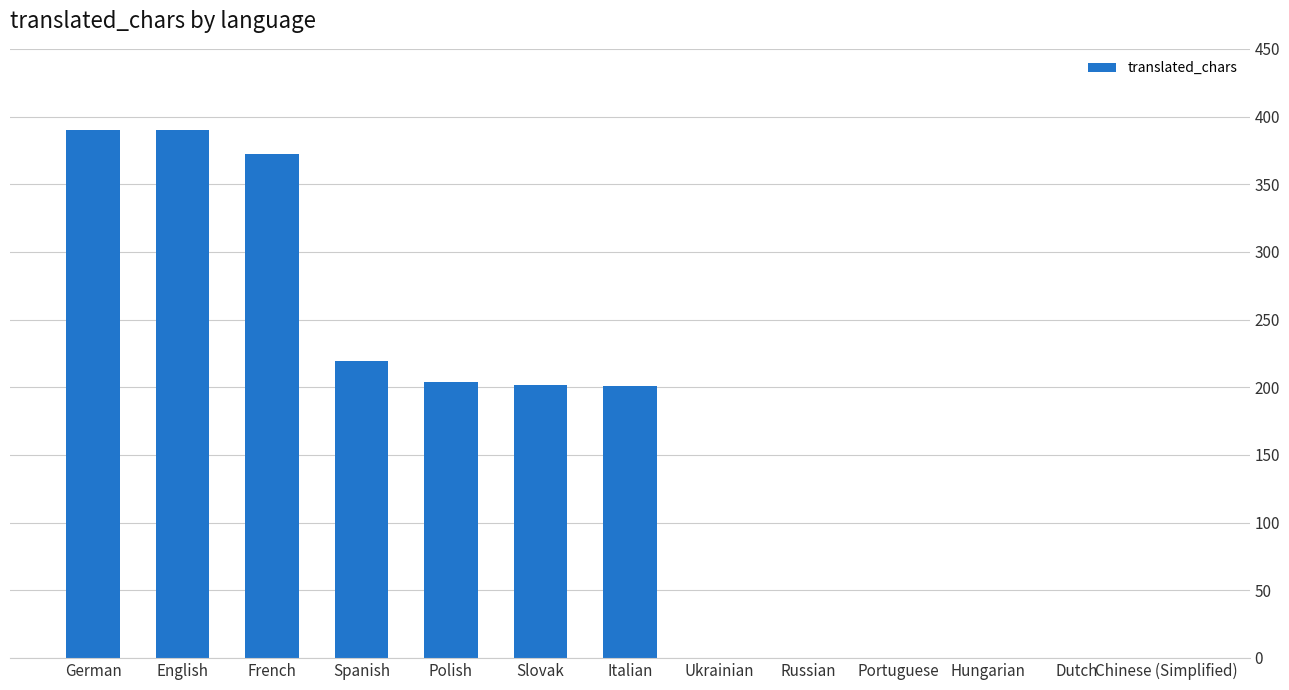

The value at German is 390. True or false?

True